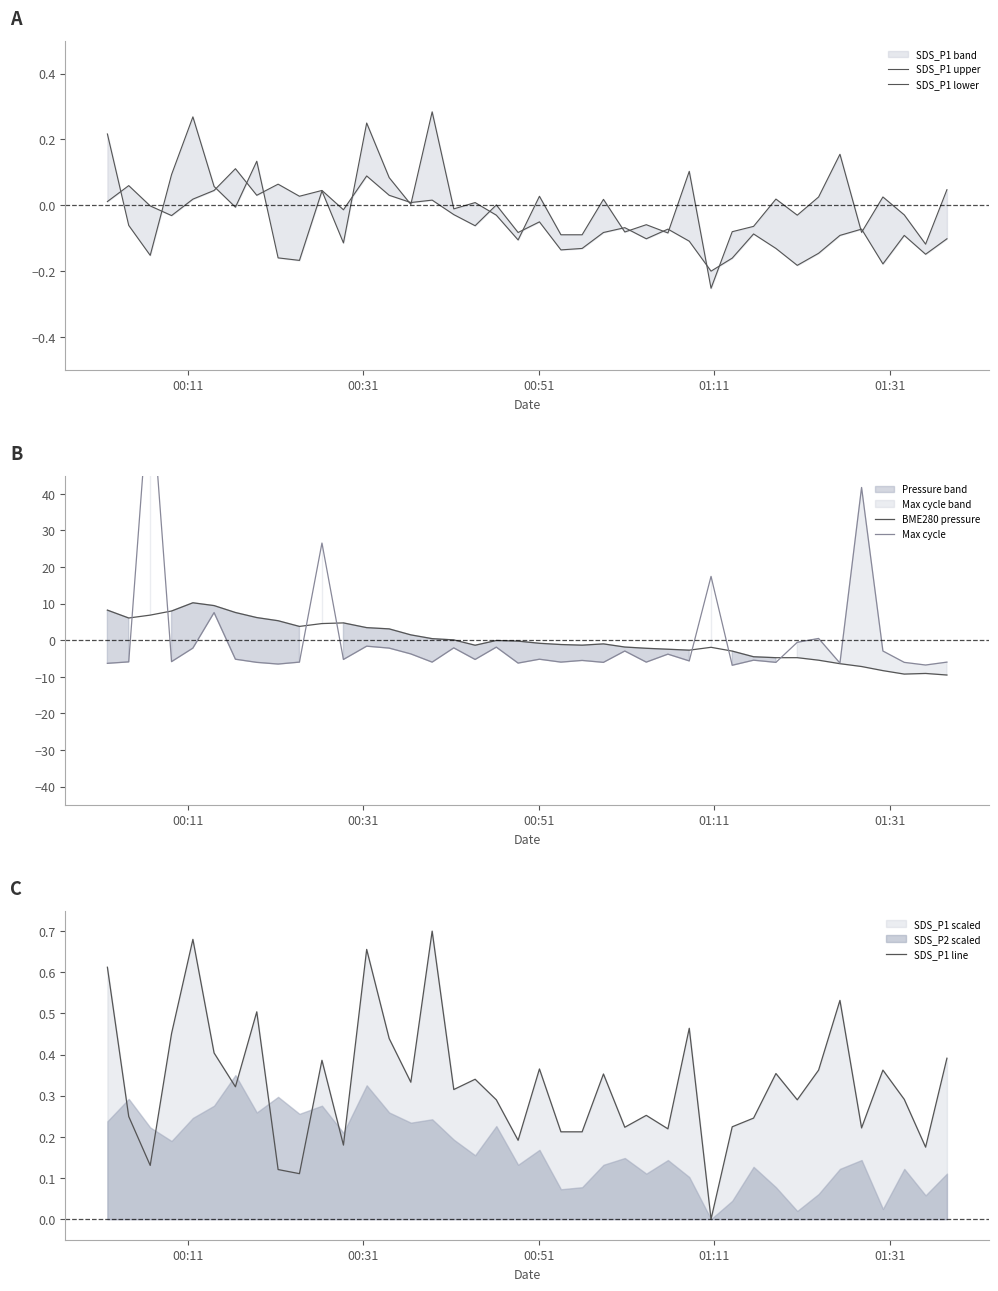

Reading left to right, extract all data points from this chart.

SDS_P1 upper: 0.2	-0.1	-0.2	0.1	0.3	0.1	-0.0	0.1	-0.2	-0.2	0.0	-0.1	0.2	0.1	0.0	0.3	-0.0	0.0	-0.0	-0.1	0.0	-0.1	-0.1	0.0	-0.1	-0.1	-0.1	0.1	-0.3	-0.1	-0.1	0.0	-0.0	0.0	0.2	-0.1	0.0	-0.0	-0.1	0.0
SDS_P1 lower: 0.0	0.1	-0.0	-0.0	0.0	0.0	0.1	0.0	0.1	0.0	0.0	-0.0	0.1	0.0	0.0	0.0	-0.0	-0.1	0.0	-0.1	-0.1	-0.1	-0.1	-0.1	-0.1	-0.1	-0.1	-0.1	-0.2	-0.2	-0.1	-0.1	-0.2	-0.1	-0.1	-0.1	-0.2	-0.1	-0.1	-0.1
BME280 pressure: 8.2	6.1	6.9	8.0	10.2	9.5	7.6	6.2	5.3	3.8	4.6	4.7	3.4	3.1	1.5	0.4	0.1	-1.4	-0.1	-0.2	-0.8	-1.2	-1.4	-1.0	-1.9	-2.2	-2.5	-2.7	-1.9	-3.0	-4.5	-4.8	-4.8	-5.5	-6.4	-7.2	-8.3	-9.3	-9.1	-9.5
Max cycle: -6.3	-5.9	72.6	-5.9	-2.2	7.6	-5.2	-6.1	-6.5	-6.0	26.6	-5.3	-1.6	-2.2	-3.7	-6.0	-2.1	-5.3	-1.9	-6.3	-5.2	-6.0	-5.5	-6.1	-3.0	-6.0	-3.8	-5.7	17.5	-6.8	-5.5	-6.1	-0.6	0.5	-6.3	41.8	-3.0	-6.1	-6.8	-6.0
SDS_P1 line: 0.6	0.2	0.1	0.5	0.7	0.4	0.3	0.5	0.1	0.1	0.4	0.2	0.7	0.4	0.3	0.7	0.3	0.3	0.3	0.2	0.4	0.2	0.2	0.4	0.2	0.3	0.2	0.5	0.0	0.2	0.2	0.4	0.3	0.4	0.5	0.2	0.4	0.3	0.2	0.4